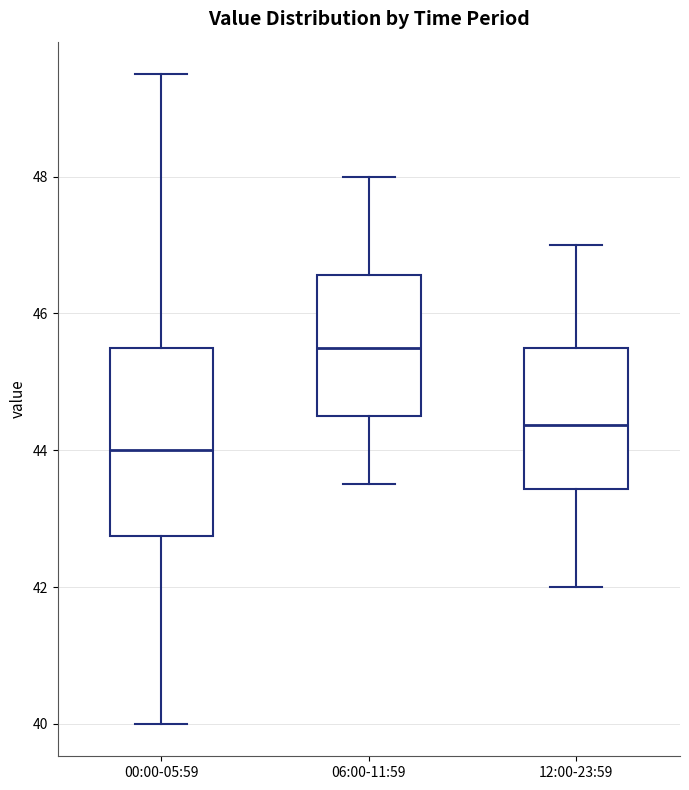

Reading left to right, read every box against the y-axis: the position of its median line, the range the box covers, and the ends of its whiskers. The values are not printed on the chart, so give them approximately, as read against the axis.

00:00-05:59: median 44.0, box 42.8 to 45.6, whiskers 40.0 to 49.6
06:00-11:59: median 45.6, box 44.6 to 46.6, whiskers 43.6 to 48.0
12:00-23:59: median 44.4, box 43.4 to 45.6, whiskers 42.0 to 47.0